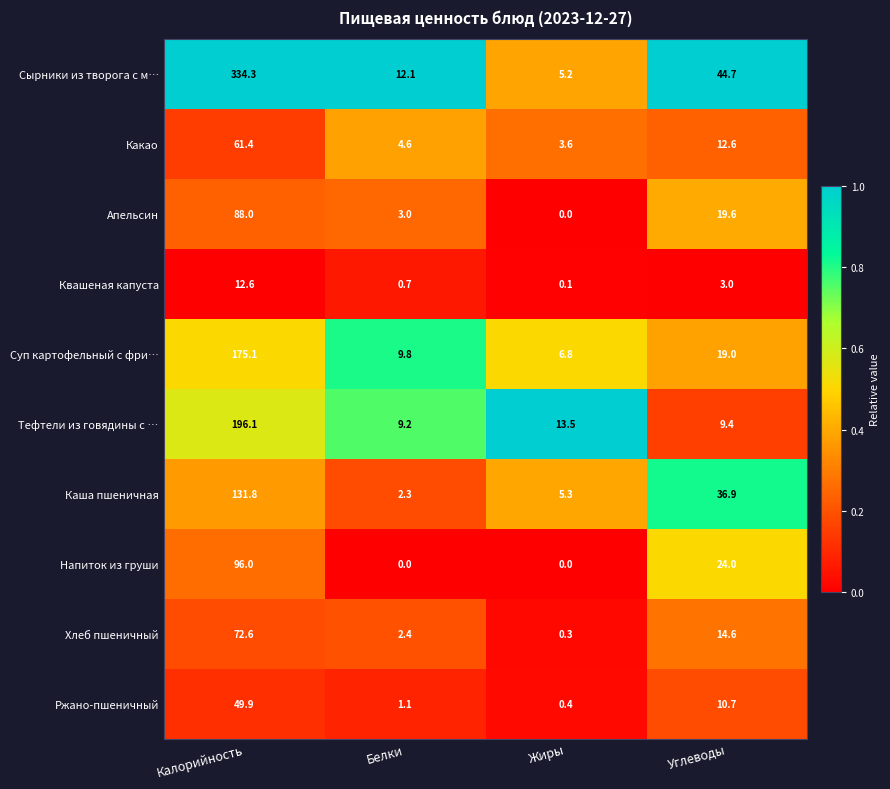

At which label does Напиток из груши first exceed 24?

Калорийность